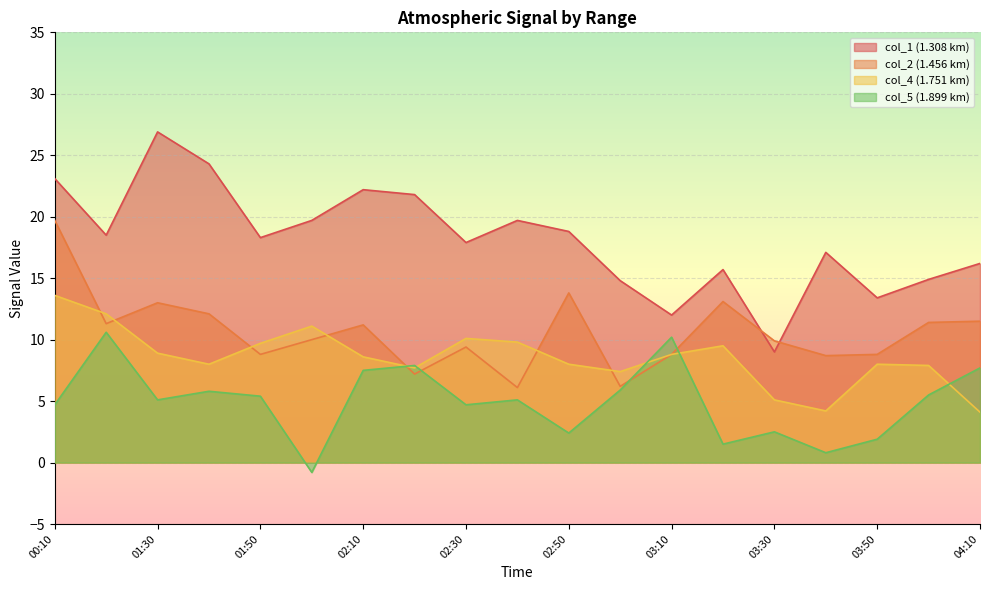

At how many categories does at least one series exceed 25?

1